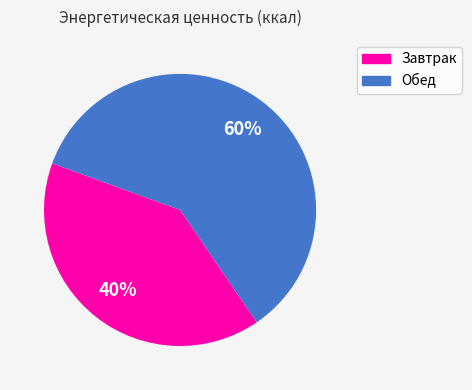

Does Завтрак account for over 50% of the chart?

No